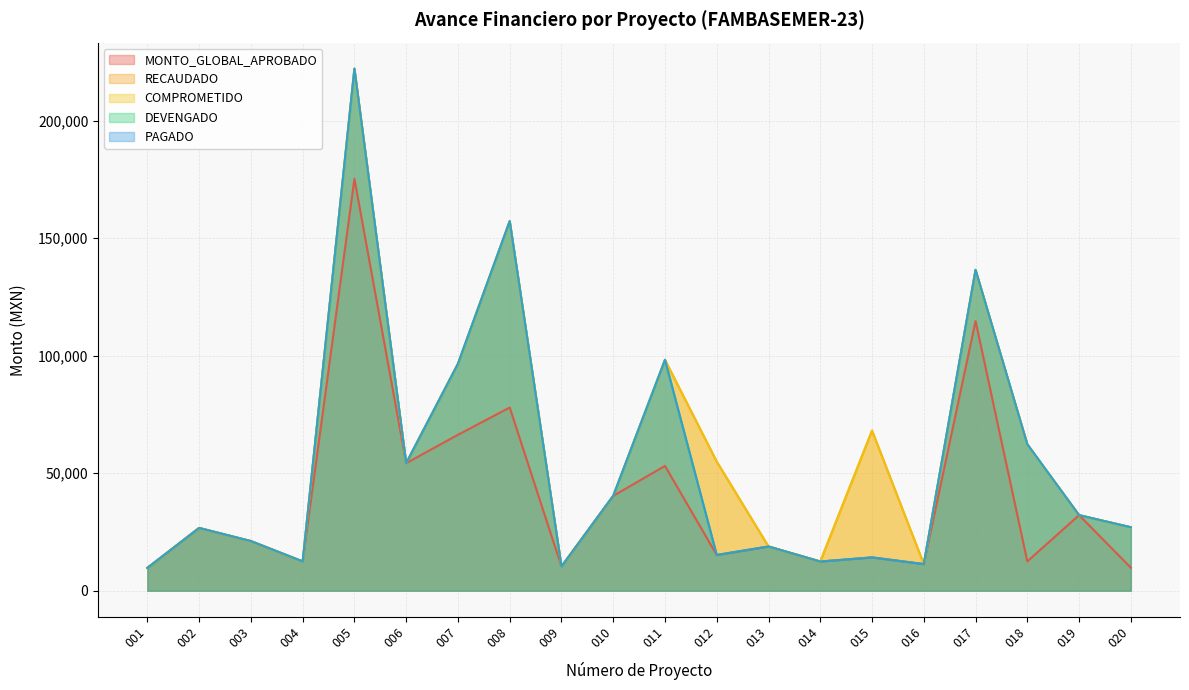

Reading left to right, transcribe all the data shown in this chart.

MONTO_GLOBAL_APROBADO: 001=9702.4	002=26696.1	003=21105.9	004=12454.6	005=175293.1	006=54268.9	007=66348.4	008=77950.2	009=10304.8	010=40361.1	011=53103.3	012=15196.4	013=18810.8	014=12416.5	015=14164.8	016=11334.4	017=114745.3	018=12482.8	019=32156.9	020=9807.3
RECAUDADO: 001=9702.4	002=26696.1	003=21105.9	004=12454.6	005=222088.2	006=54268.9	007=96555.8	008=157242.5	009=10304.8	010=40361.1	011=98210.4	012=54938.7	013=18810.8	014=12416.5	015=68150.2	016=11334.4	017=136514.9	018=62308.3	019=32156.9	020=27004.4
COMPROMETIDO: 001=9702.4	002=26696.1	003=21105.9	004=12454.6	005=222088.2	006=54268.9	007=96555.8	008=157242.5	009=10304.8	010=40361.1	011=98210.4	012=54938.7	013=18810.8	014=12416.5	015=68150.2	016=11334.4	017=136514.9	018=62308.3	019=32156.9	020=27004.4
DEVENGADO: 001=9702.4	002=26696.1	003=21105.9	004=12454.6	005=222088.2	006=54268.9	007=96555.8	008=157242.5	009=10304.8	010=40361.1	011=98210.4	012=15196.4	013=18810.8	014=12416.5	015=14164.8	016=11334.4	017=136514.9	018=62308.3	019=32156.9	020=27004.4
PAGADO: 001=9702.4	002=26696.1	003=21105.9	004=12454.6	005=222088.2	006=54268.9	007=96555.8	008=157242.5	009=10304.8	010=40361.1	011=98210.4	012=15196.4	013=18810.8	014=12416.5	015=14164.8	016=11334.4	017=136514.9	018=62308.3	019=32156.9	020=27004.4